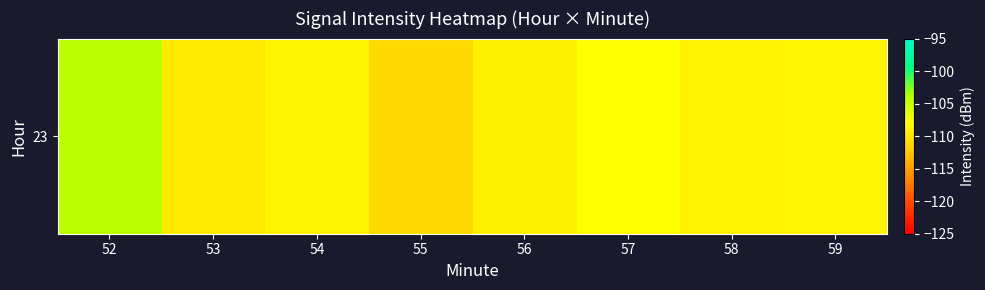

Between 58 and 52, which is larger?

52